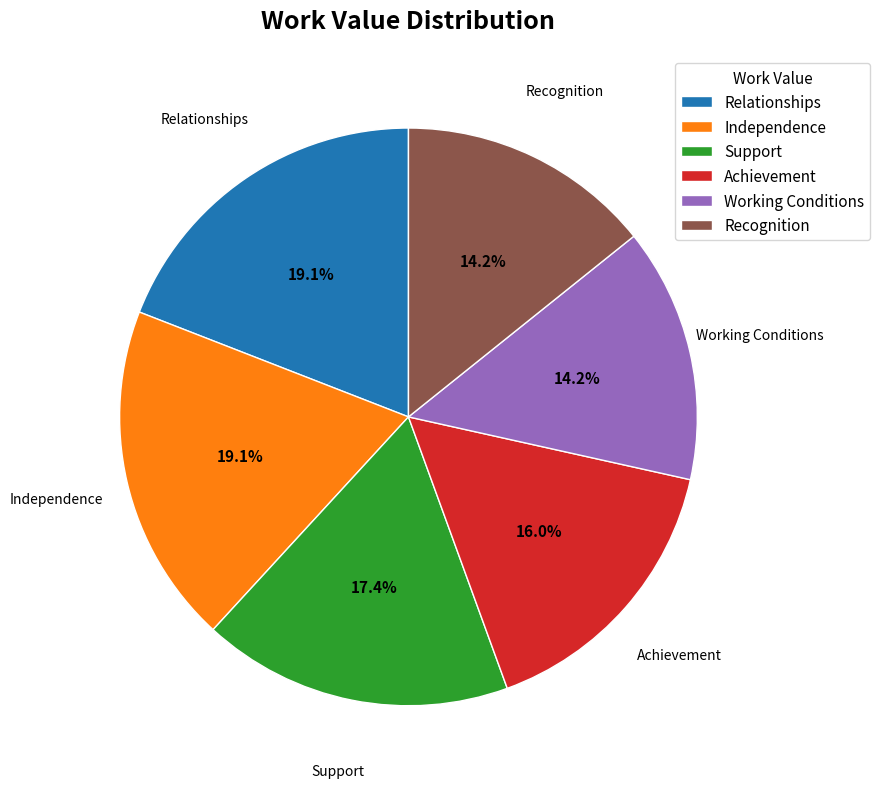

Does any single category account for the majority?

No